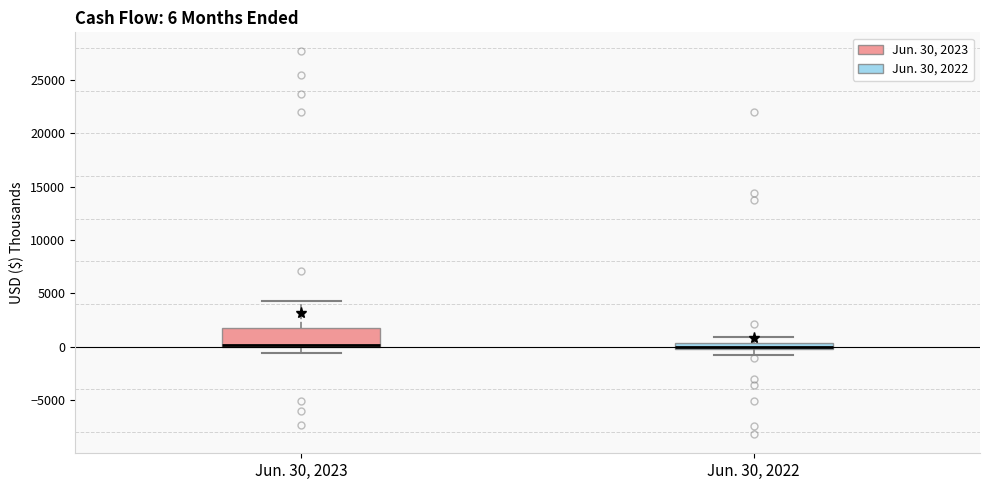

Comparing the boxes themselves (not the whiskers), which one is the tallest?

Jun. 30, 2023